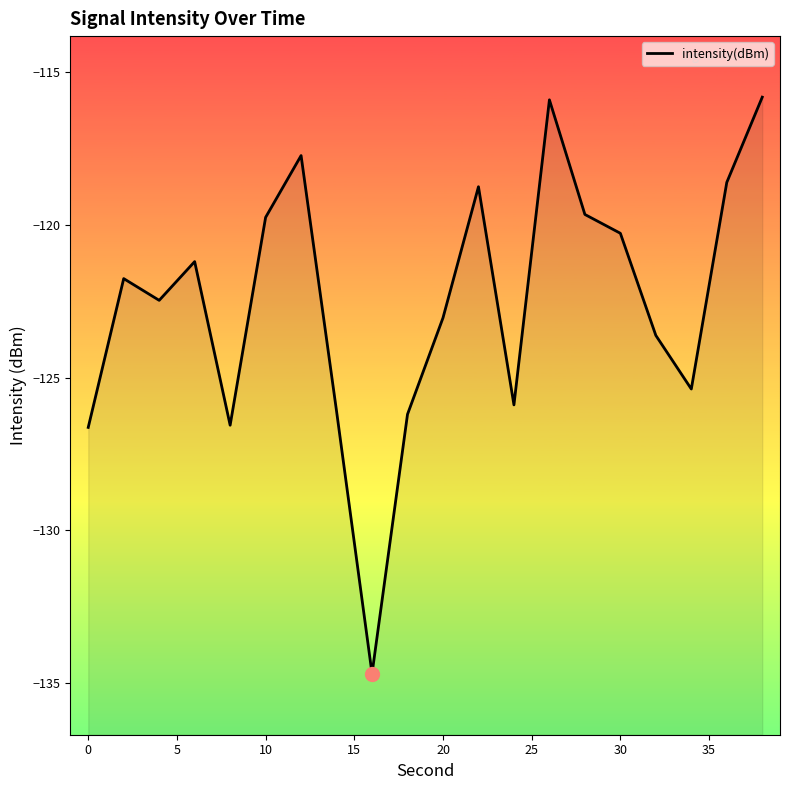

What is the sum of all values?

-2450.1